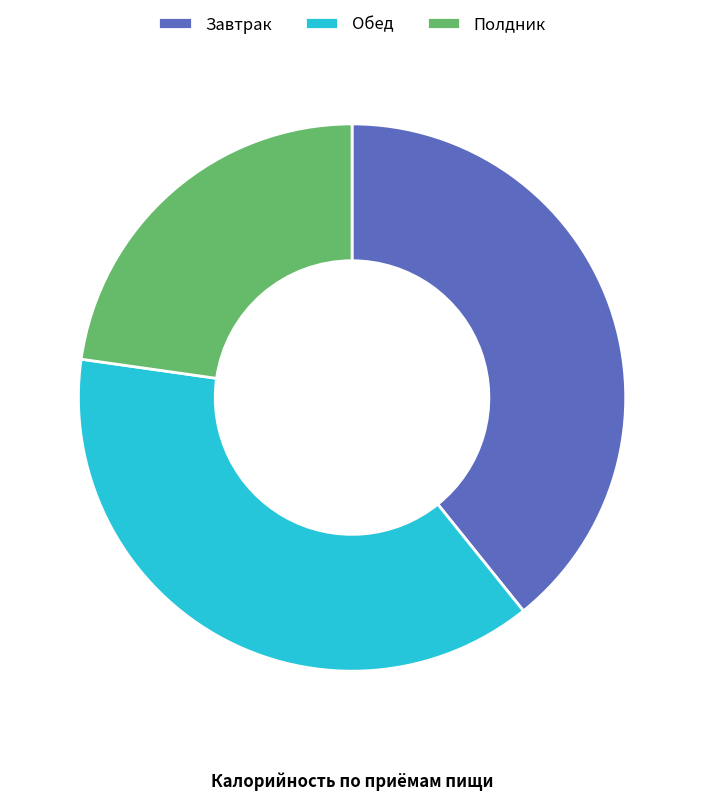

What is the largest slice in the pie chart?

Завтрак